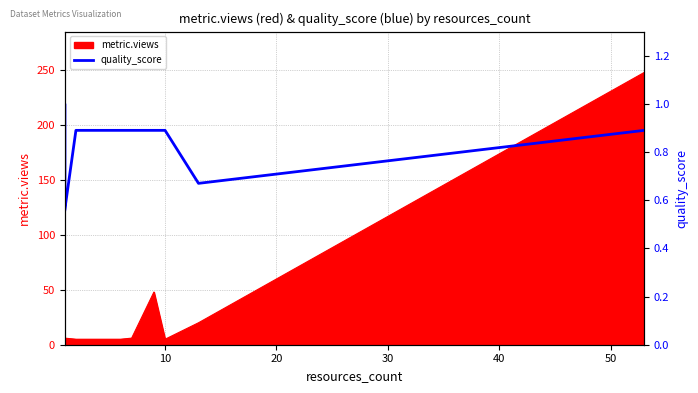

Does the chart have visible grid lines?

Yes